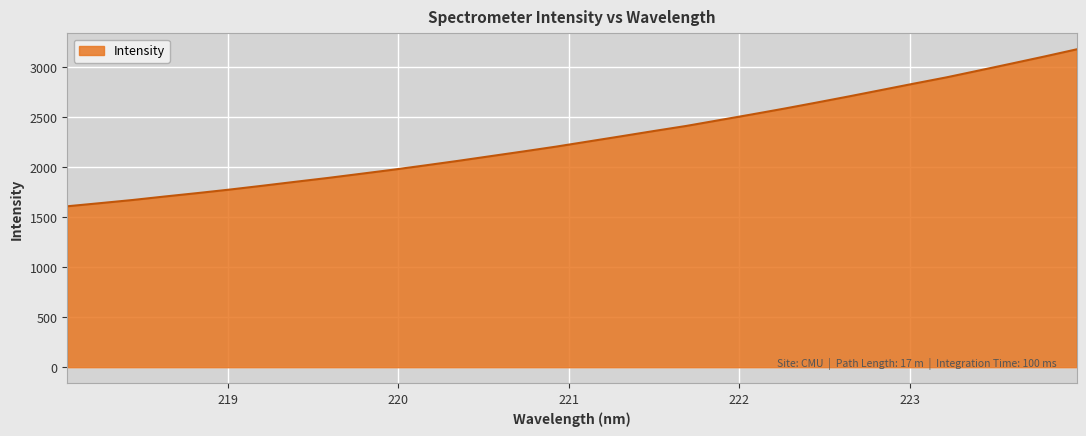

What is the minimum value shown in the chart?

1609.3